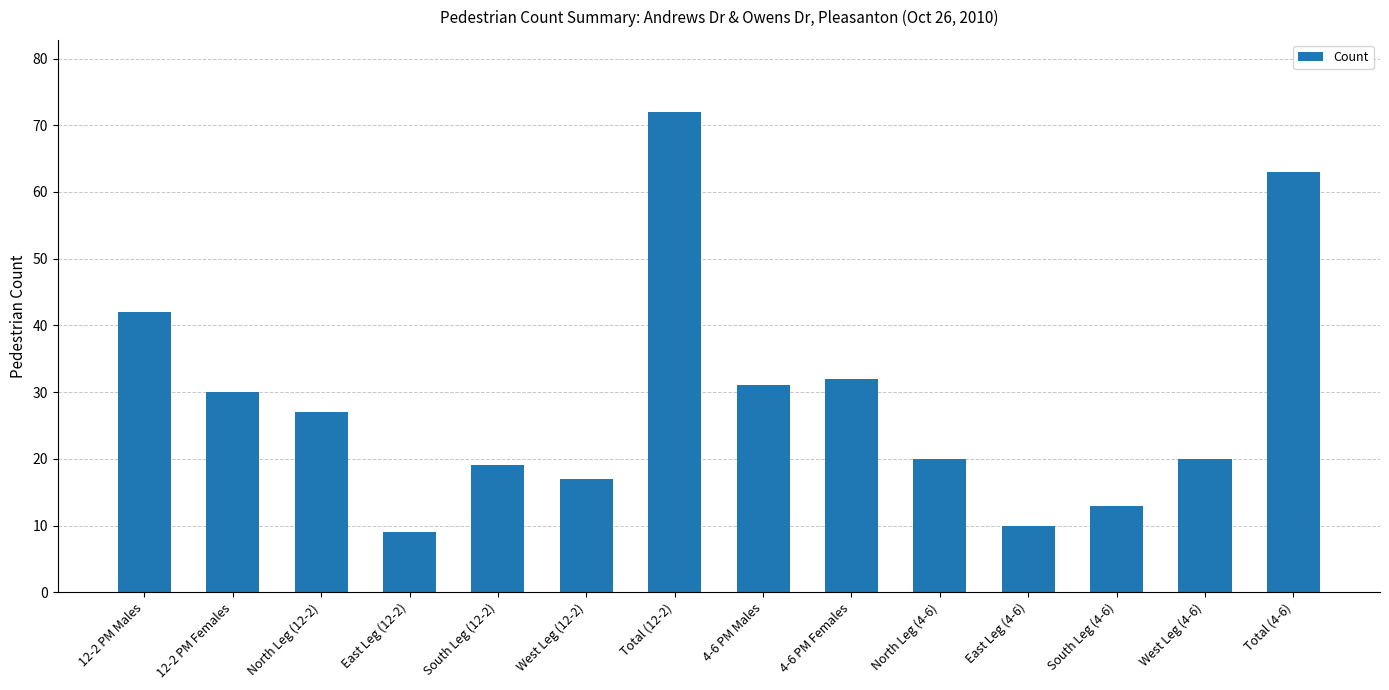

How many data points does each series have?

14